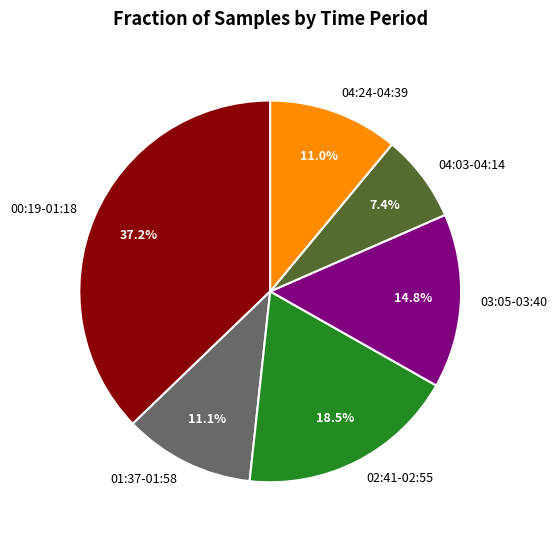

Is there a majority slice in this chart?

No